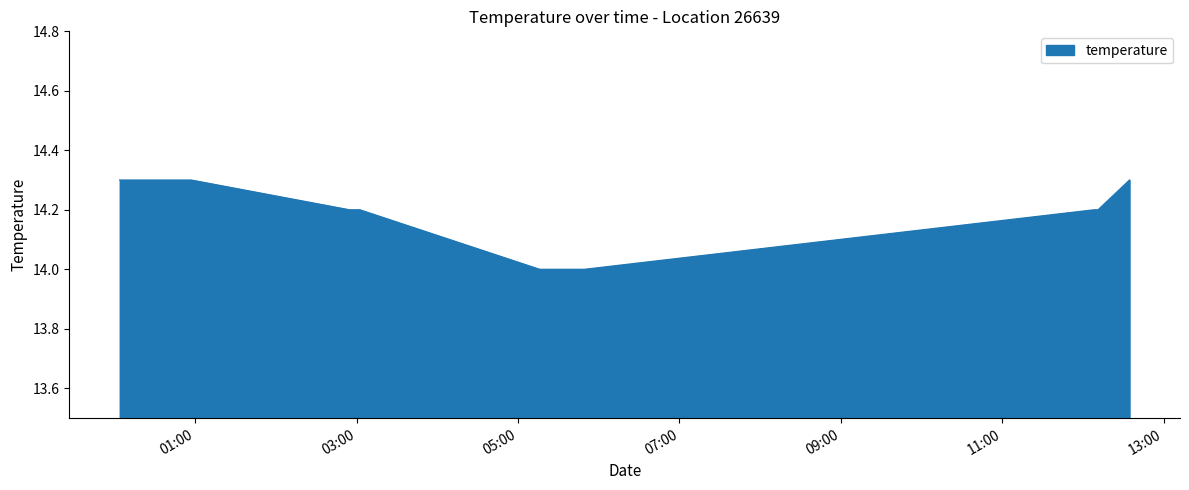

What is the smallest value displayed?

14.0